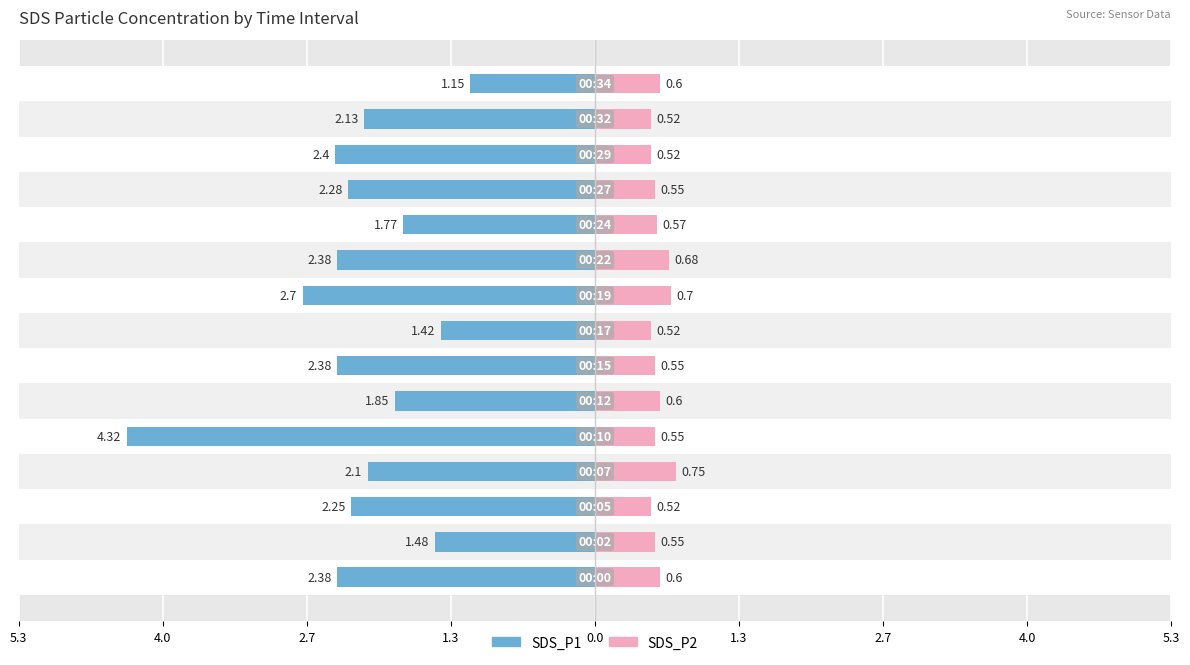

What is the label of the 3rd bar from the right?

12